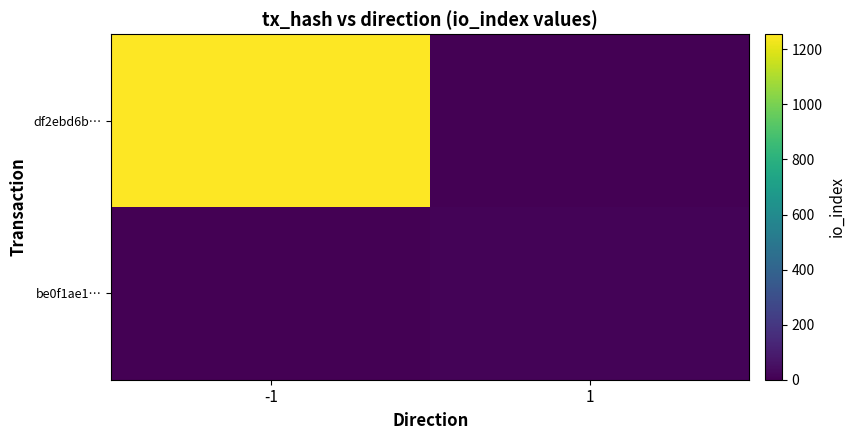

Reading left to right, transcribe all the data shown in this chart.

df2ebd6b…: -1=1255	1=0
be0f1ae1…: -1=0	1=11